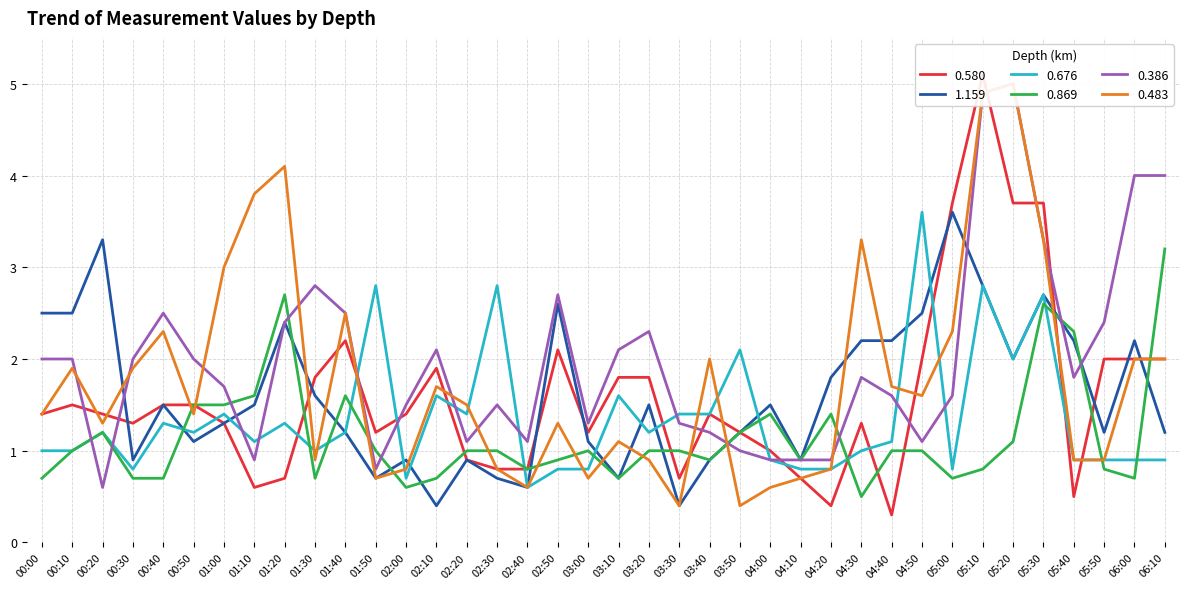

Which category has the highest value in the 1.159 series?

05:00